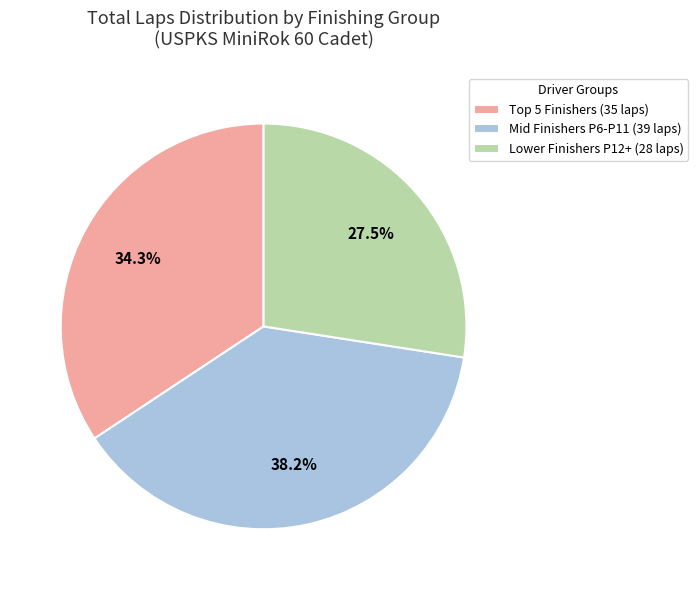

Which slice is the largest?

Mid Finishers P6-P11 (39 laps)